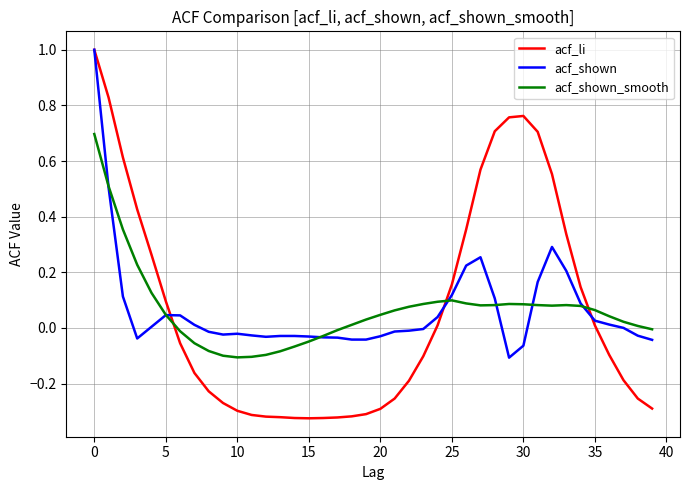

What is the maximum value for acf_shown?

1.0